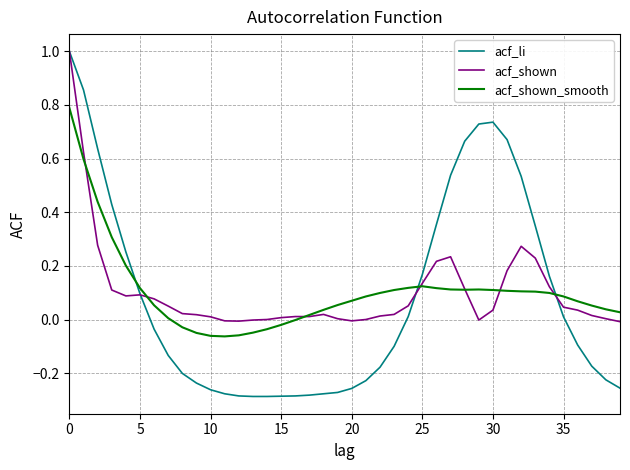

What is the maximum value shown in the chart?

1.0